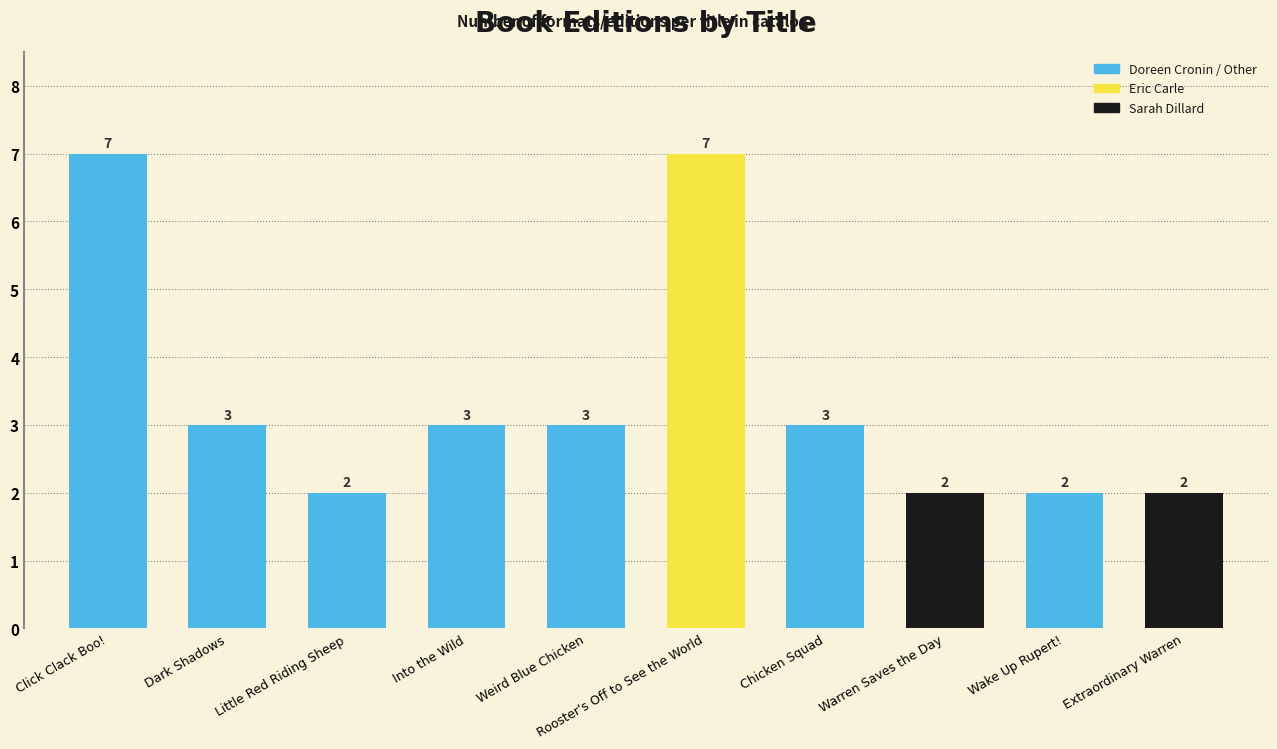

Reading left to right, what are all the values shown in this chart?

7	3	2	3	3	7	3	2	2	2